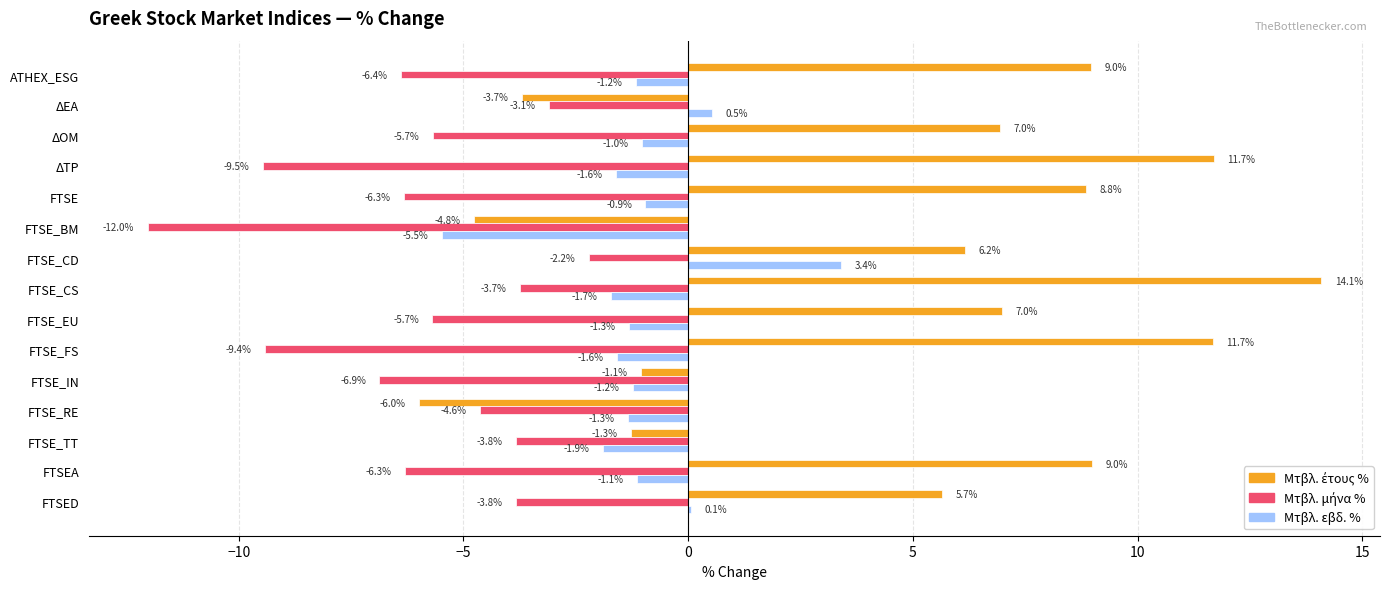

The value of Μτβλ. εβδ. % at FTSE is -0.9. True or false?

True